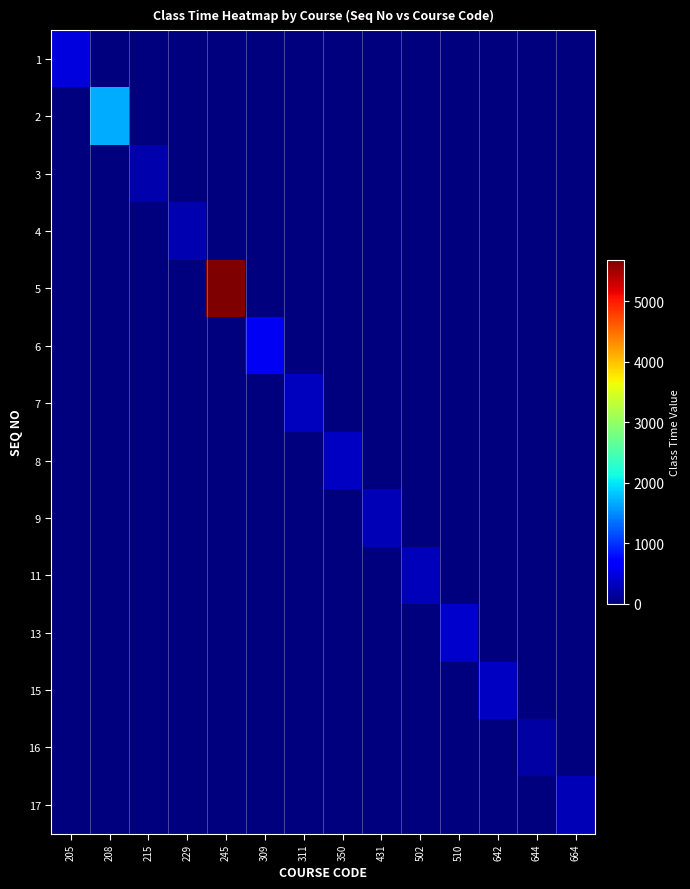

List the series in order of their peak value, highest first.

5, 2, 6, 1, 13, 8, 15, 7, 11, 9, 17, 4, 3, 16